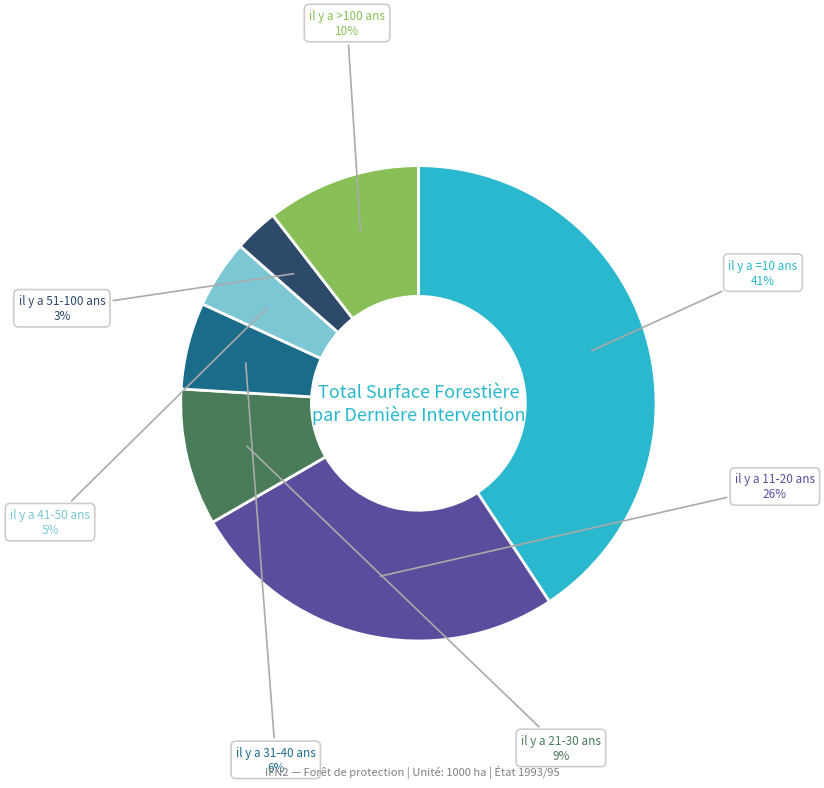

Do il y a 31-40 ans and il y a =10 ans together represent more than half of the pie?

No